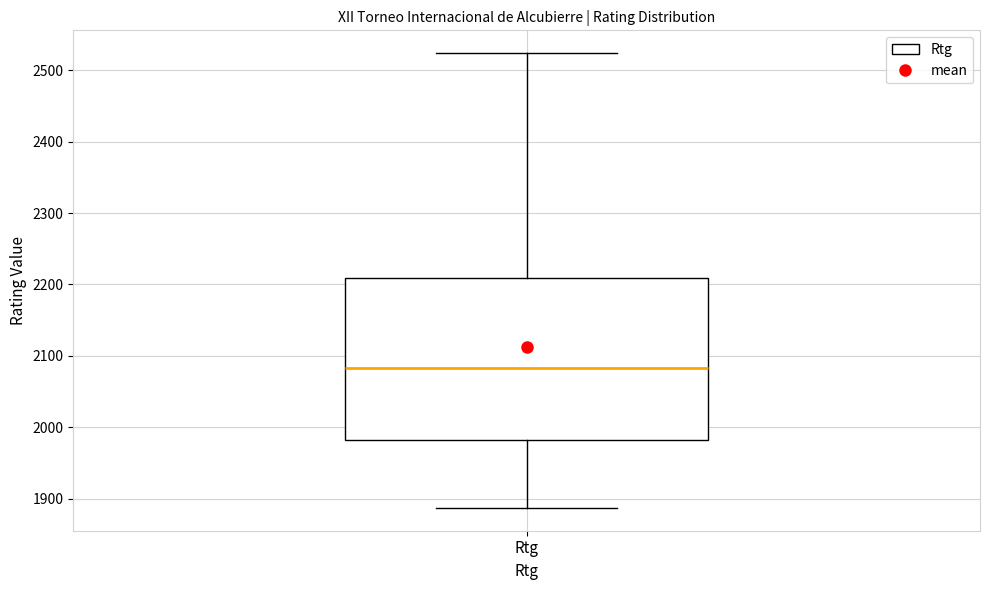

Where is the upper edge of the box for Rtg on the y-axis? The values are not printed on the chart, so give them approximately, as read against the axis.

2210